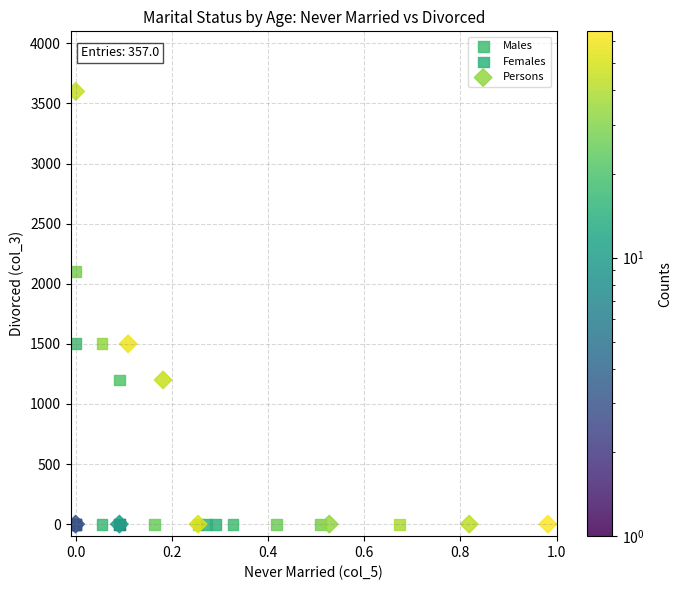

What are all the series names shown in the legend?

Males, Females, Persons